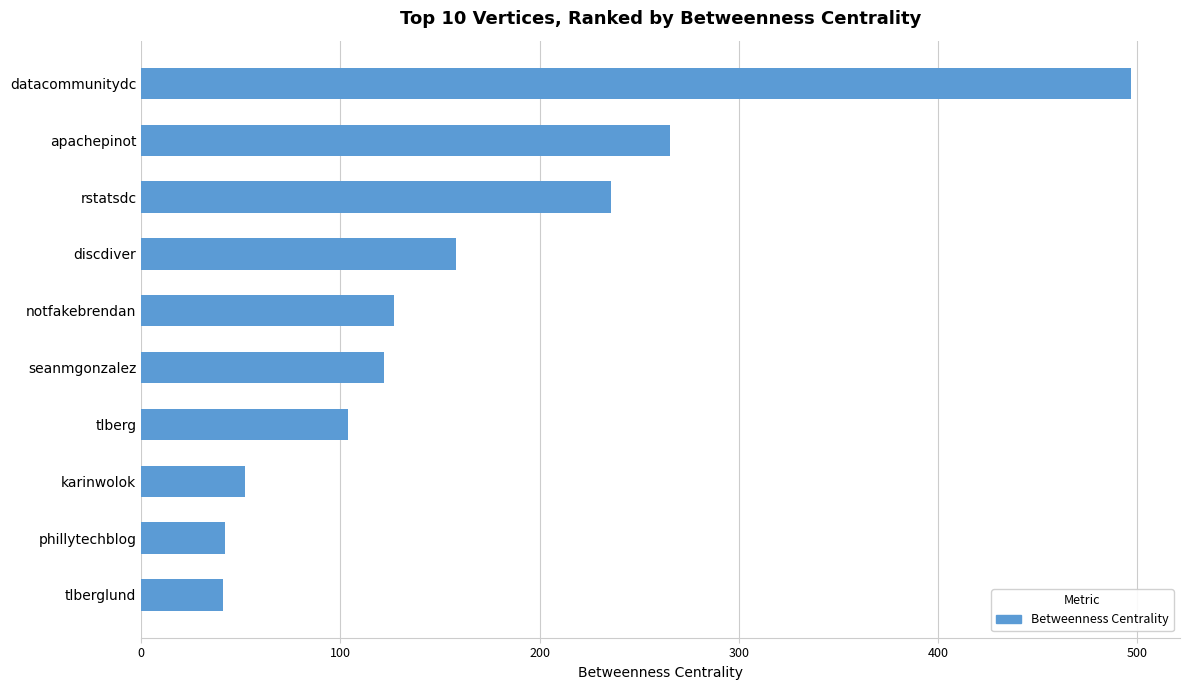

Does the chart contain any negative values?

No